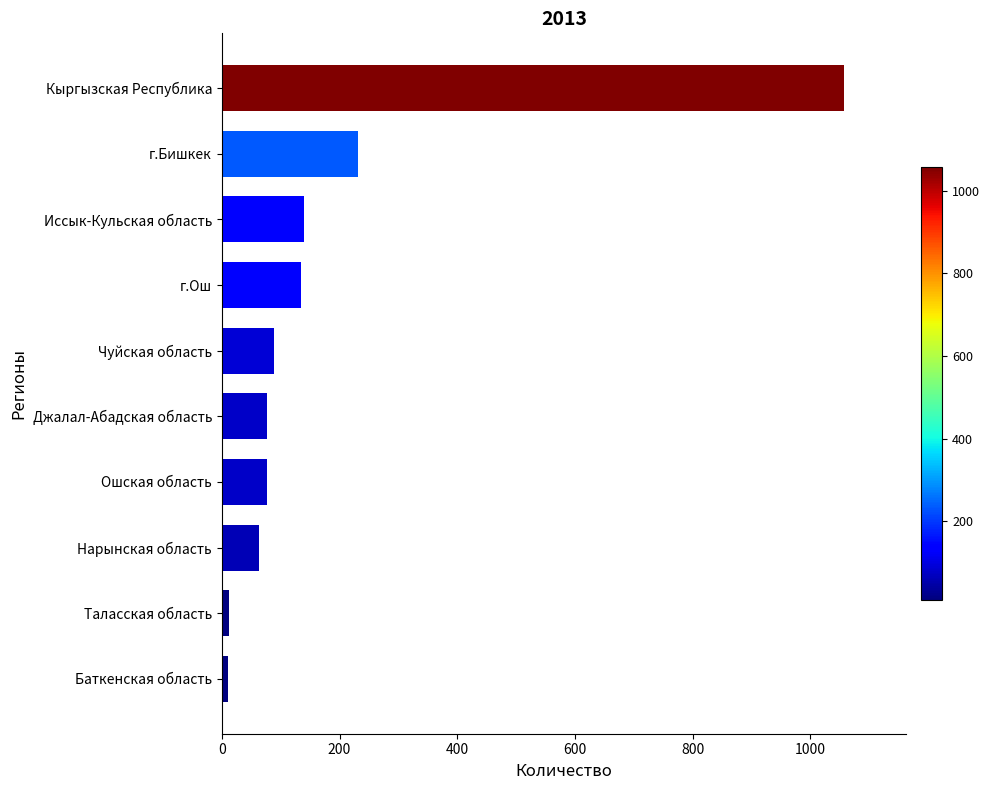

Does the chart contain any negative values?

No